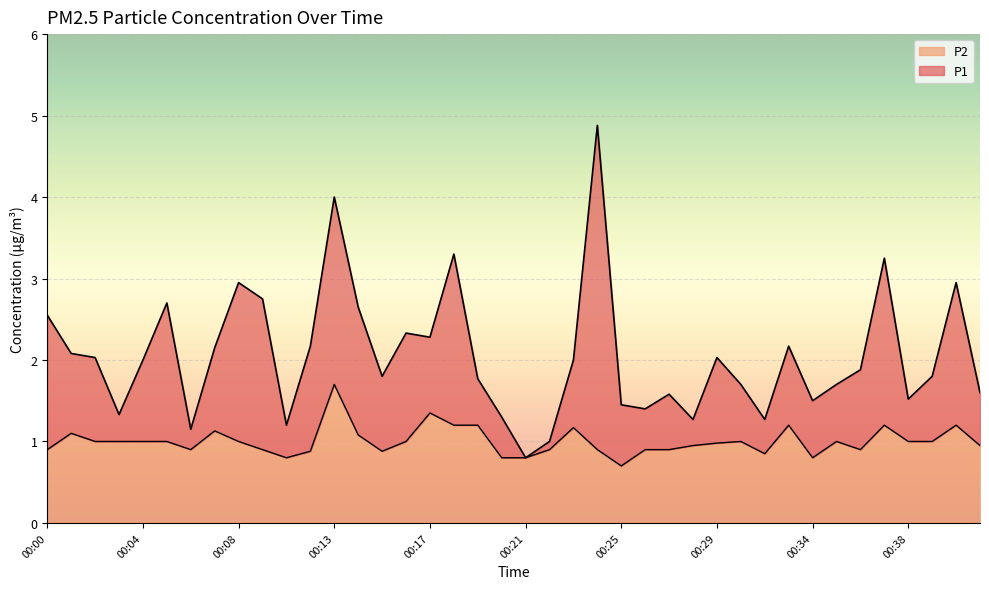

Rank the series at 00:41 from highest to lowest value.

P1, P2